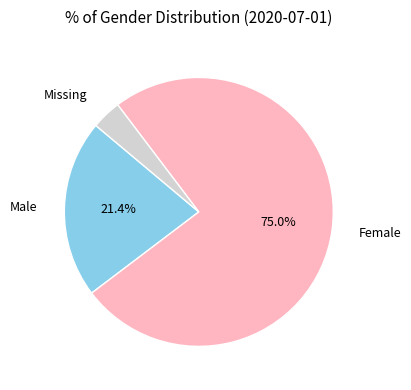

Is there a majority slice in this chart?

Yes